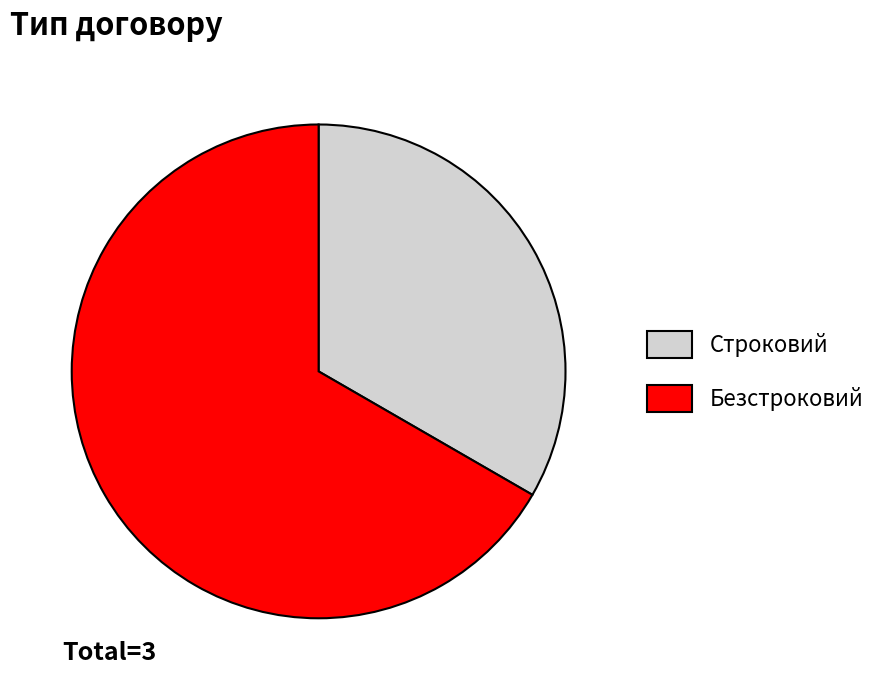

Is there a majority slice in this chart?

Yes